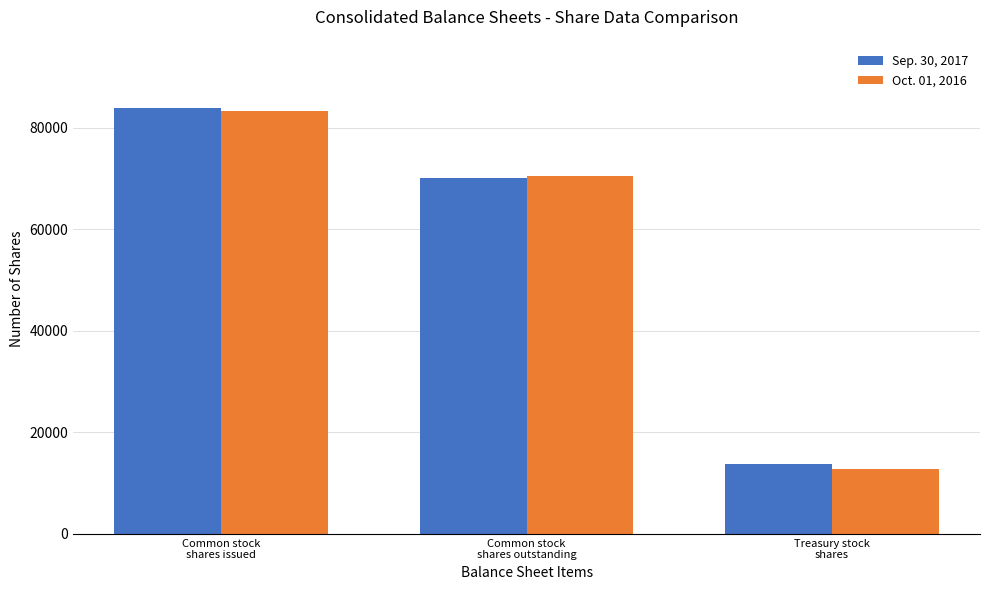

Where is Oct. 01, 2016 nearest to the value 48021?

Common stock
shares outstanding